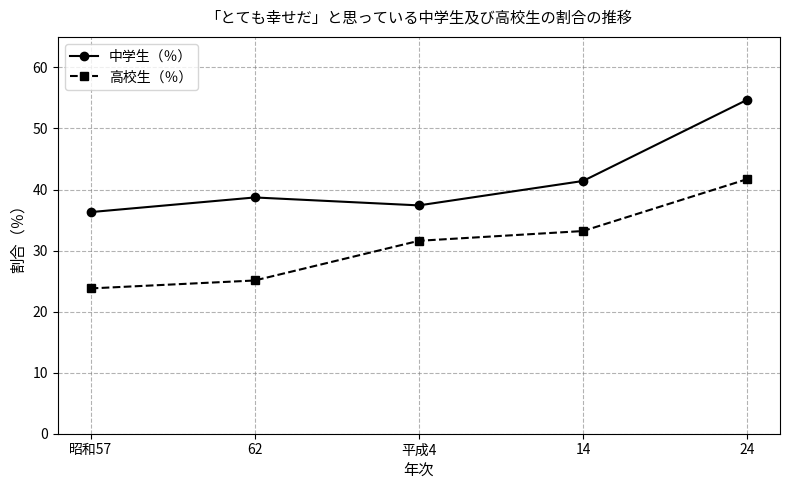

Which series has the largest range (max minus min)?

中学生（％）